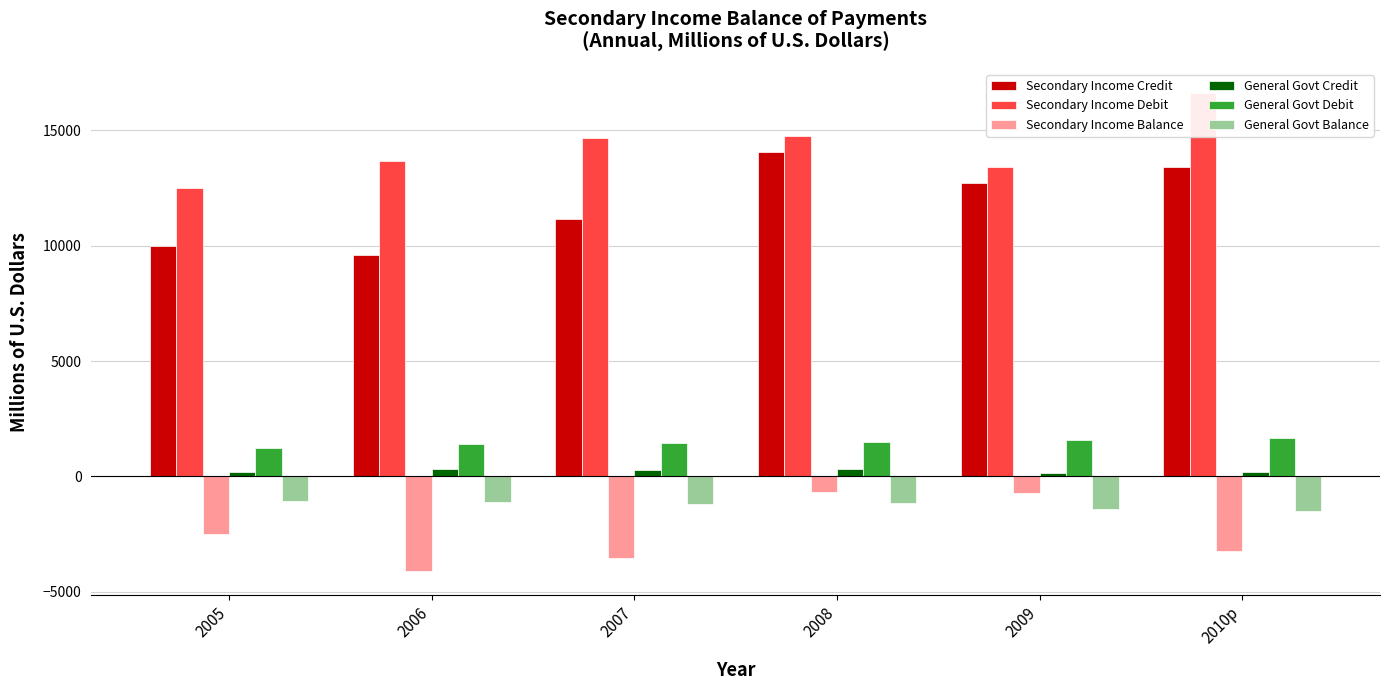

What are all the series names shown in the legend?

Secondary Income Credit, Secondary Income Debit, Secondary Income Balance, General Govt Credit, General Govt Debit, General Govt Balance